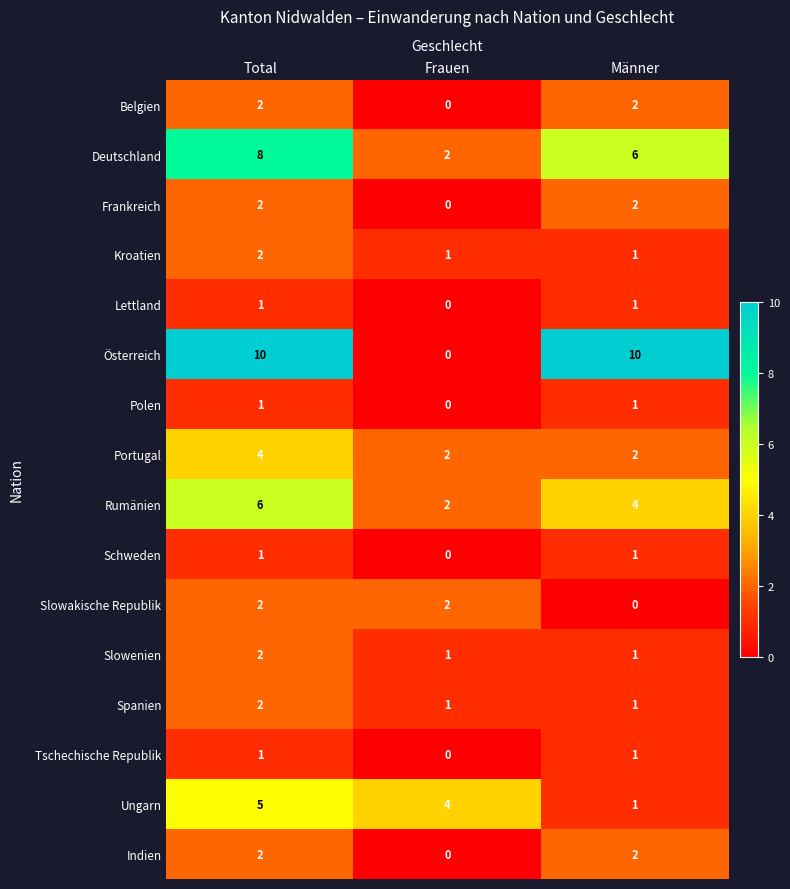

Is it true that Schweden equals 0 at Männer?

False